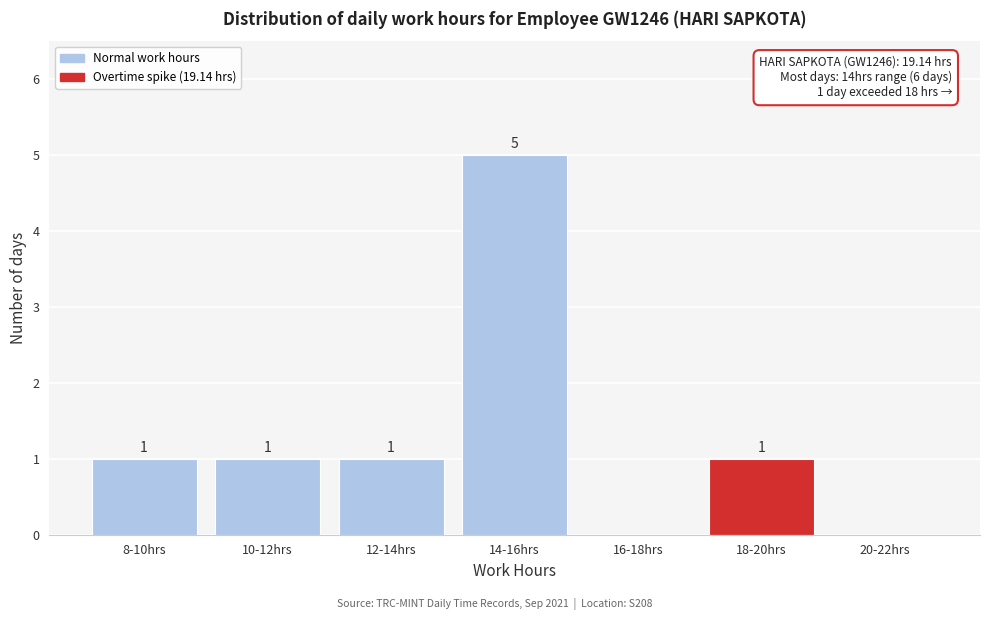

Reading left to right, list all the values displayed in this chart.

8-10hrs=1	10-12hrs=1	12-14hrs=1	14-16hrs=5	16-18hrs=0	18-20hrs=1	20-22hrs=0